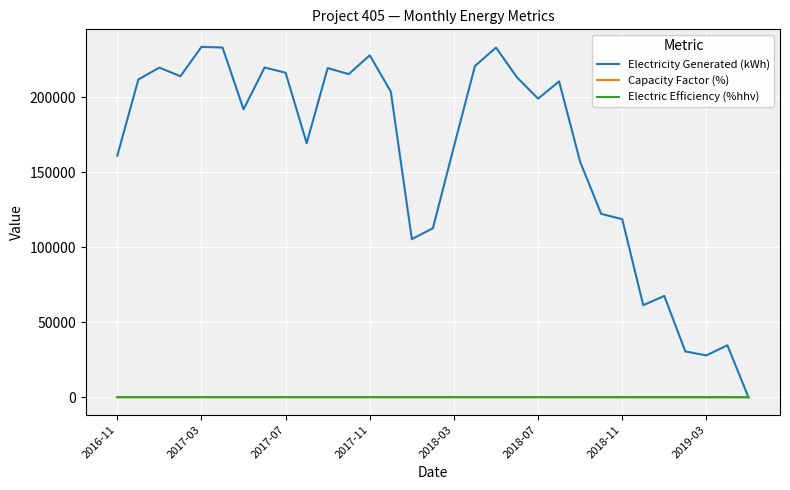

Which series has the widest spread of values?

Electricity Generated (kWh)